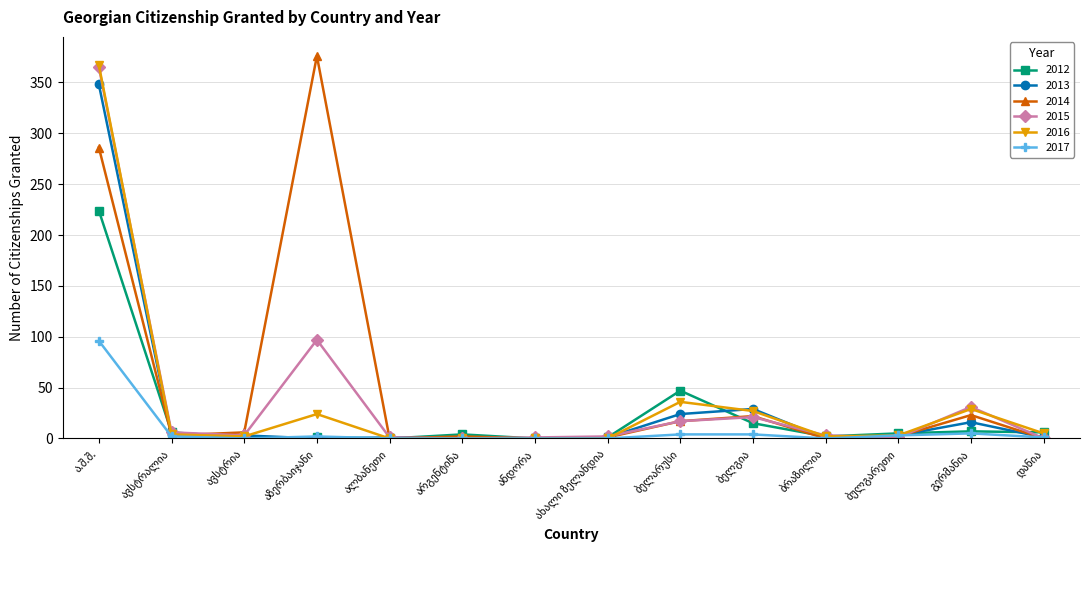

What is the maximum value for 2015?

365